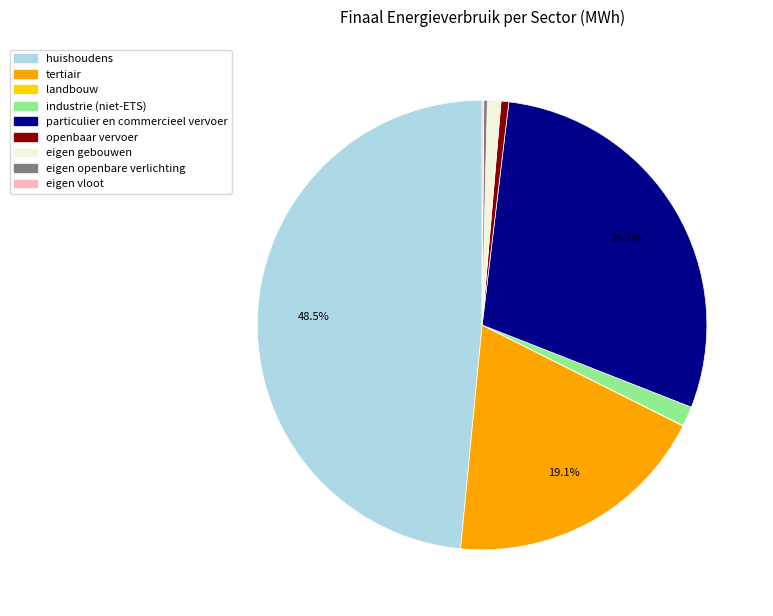

Which has a higher value, tertiair or industrie (niet-ETS)?

tertiair